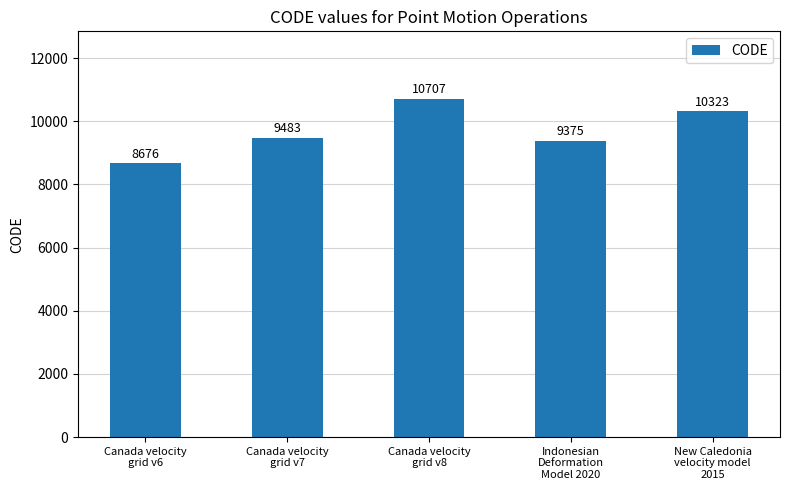

What is the sum of the values at Indonesian
Deformation
Model 2020 and Canada velocity
grid v6?

18051